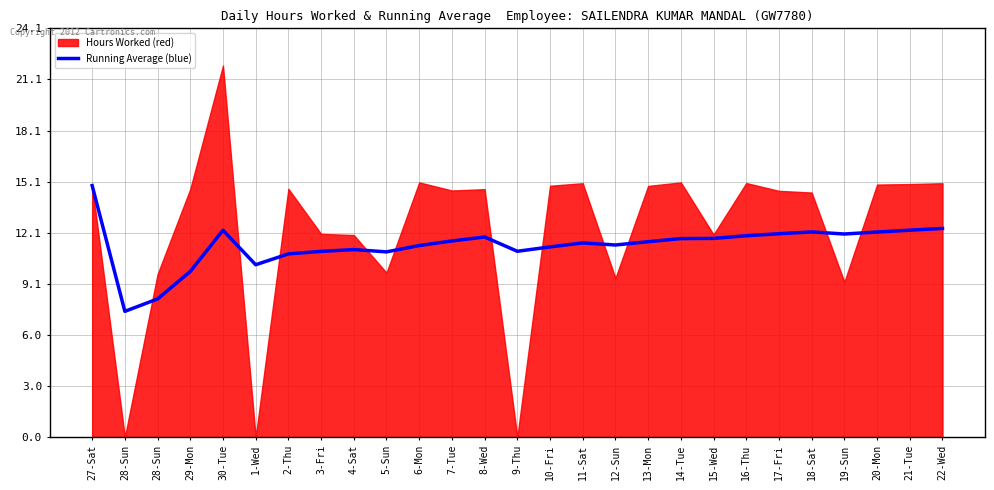

What is the average value?

11.3